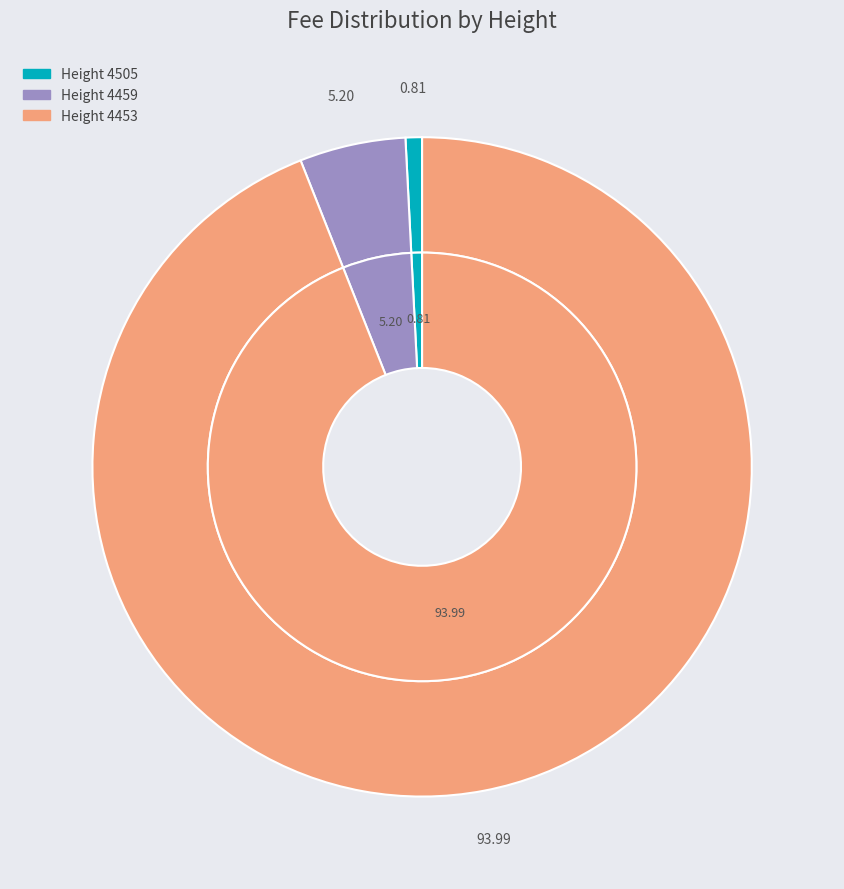

Combined, what portion of the pie is 4505 and 4459?

6.0%